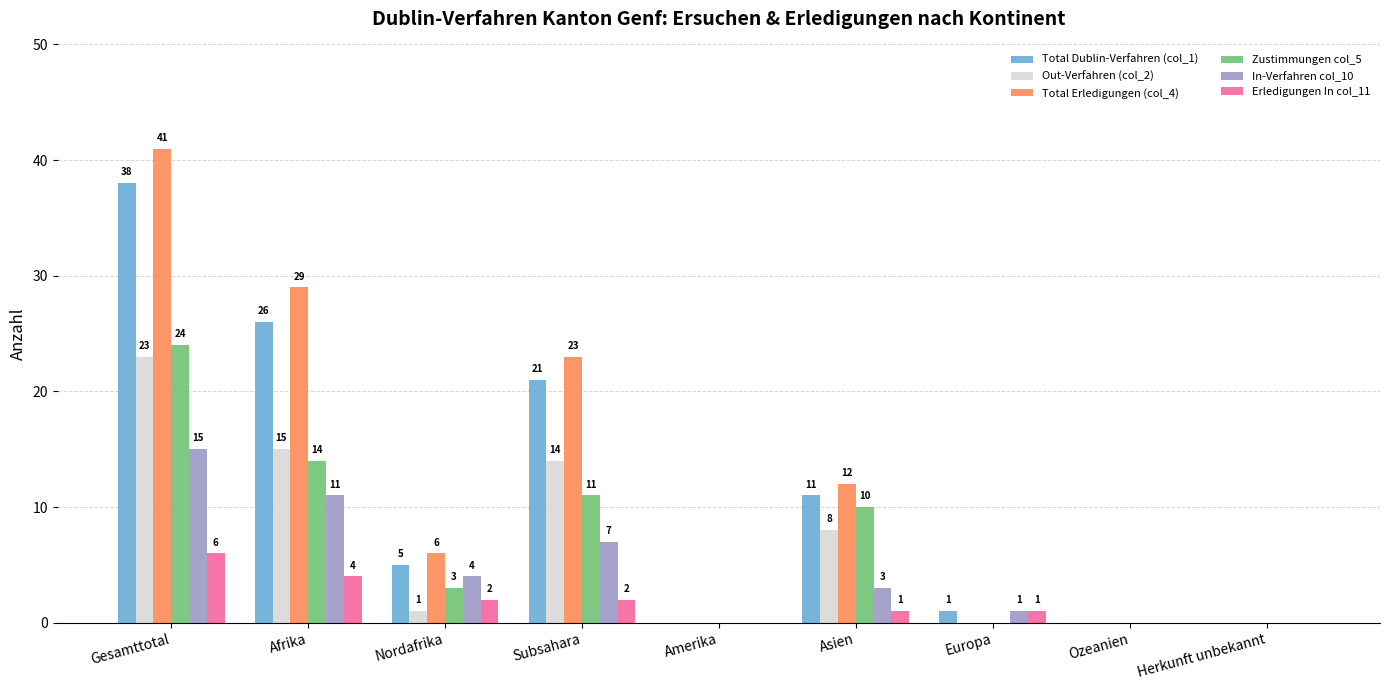

What is the total value across all series at Subsahara?

78